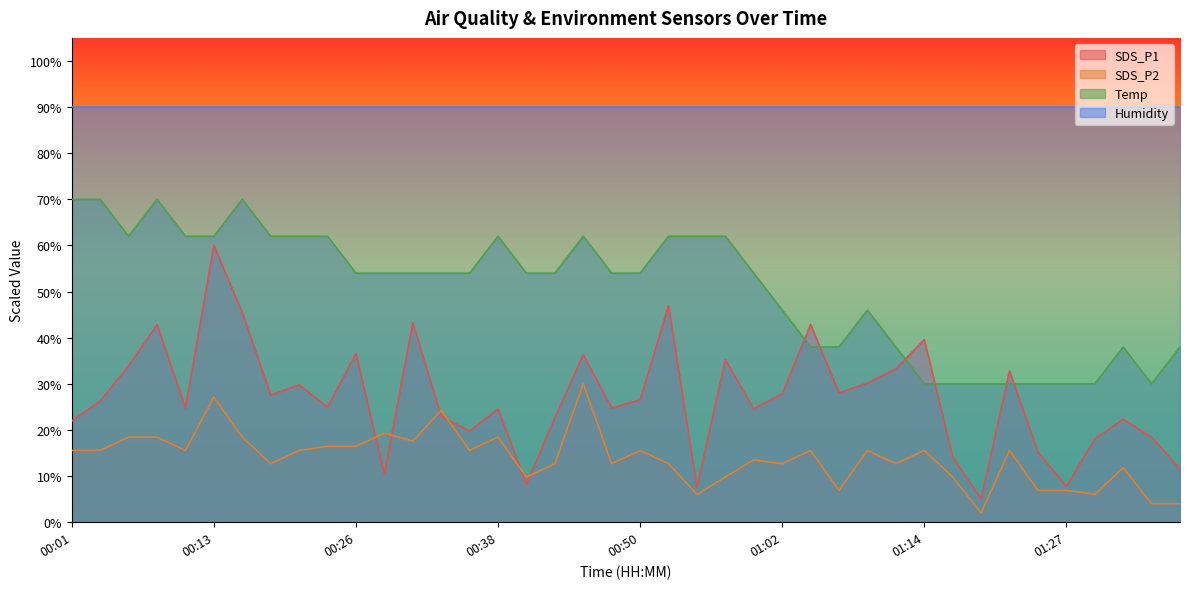

Count the number of data series in this chart.

4